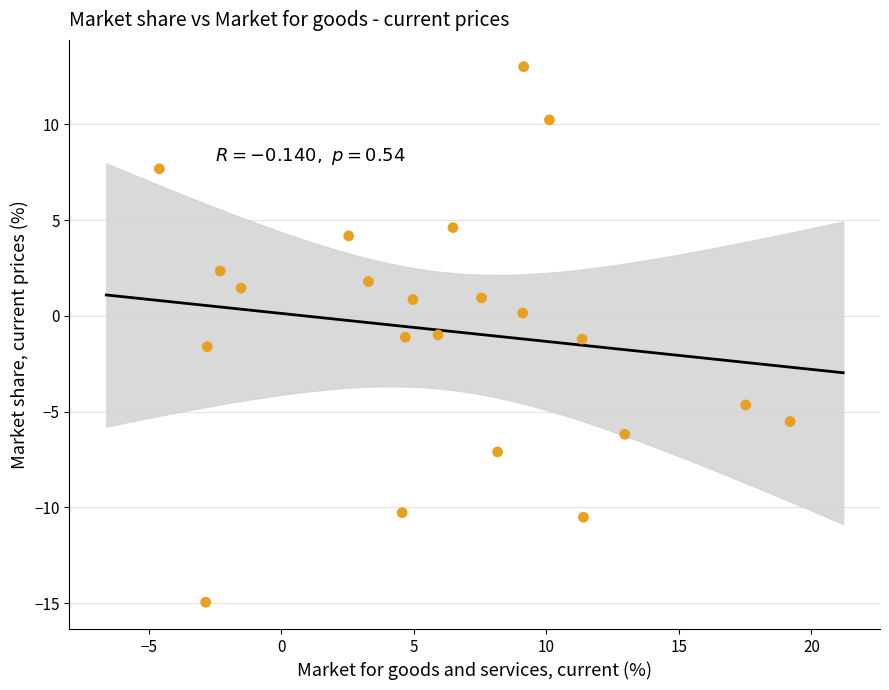

What is the range of Y values (max minus min)?

28.0